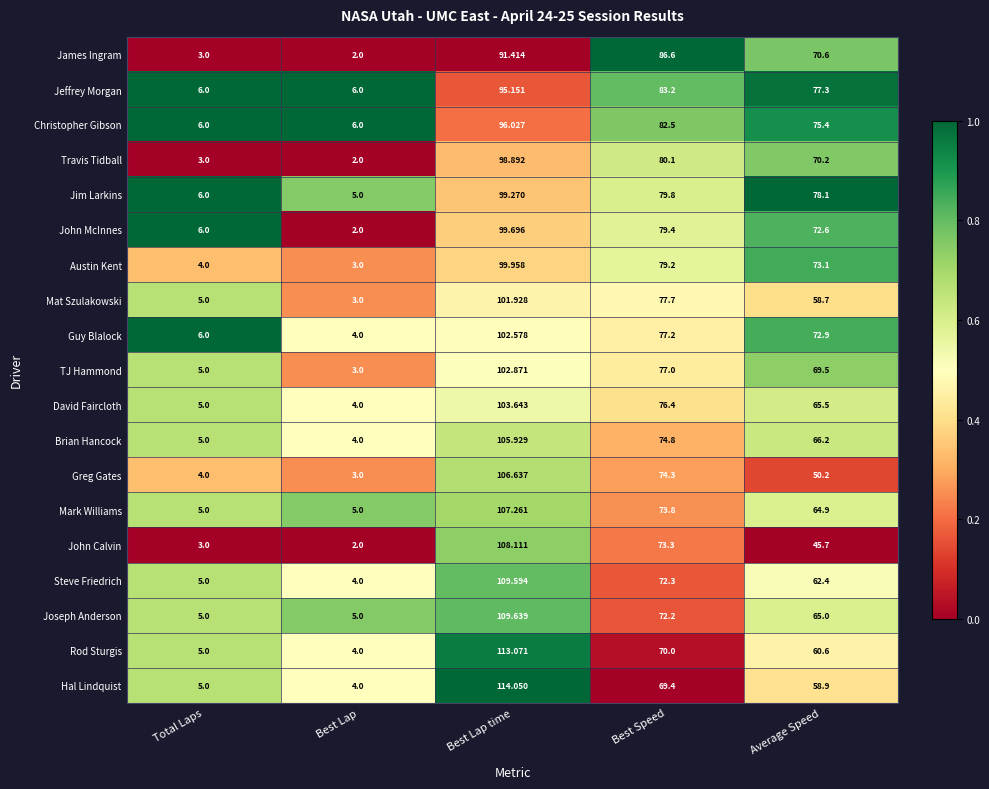

What is the spread (max minus min) of values at Best Lap time?

22.6